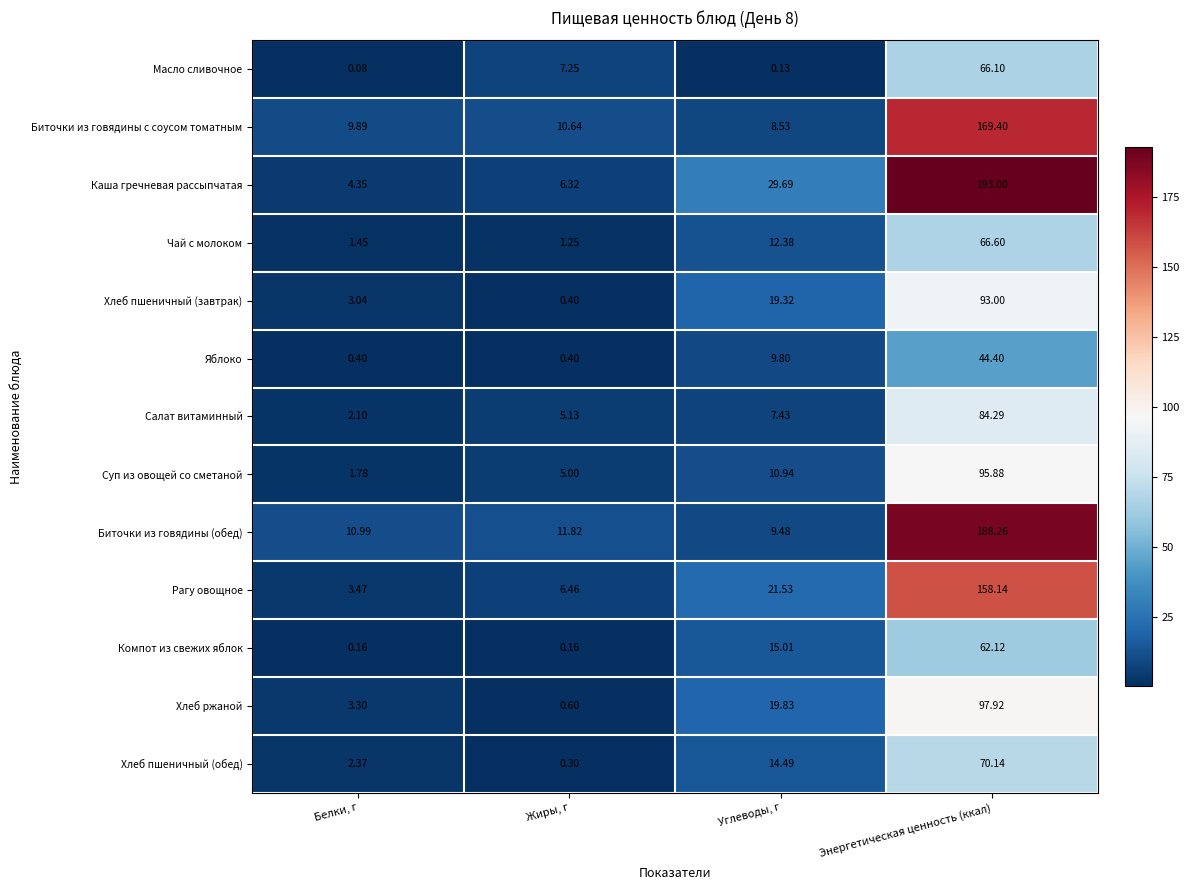

Count the number of data series in this chart.

13